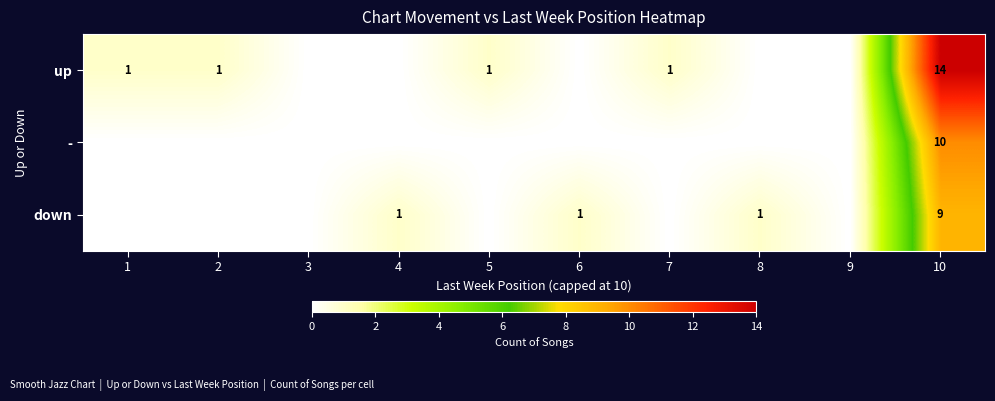

The value of up at 5 is 1. True or false?

True